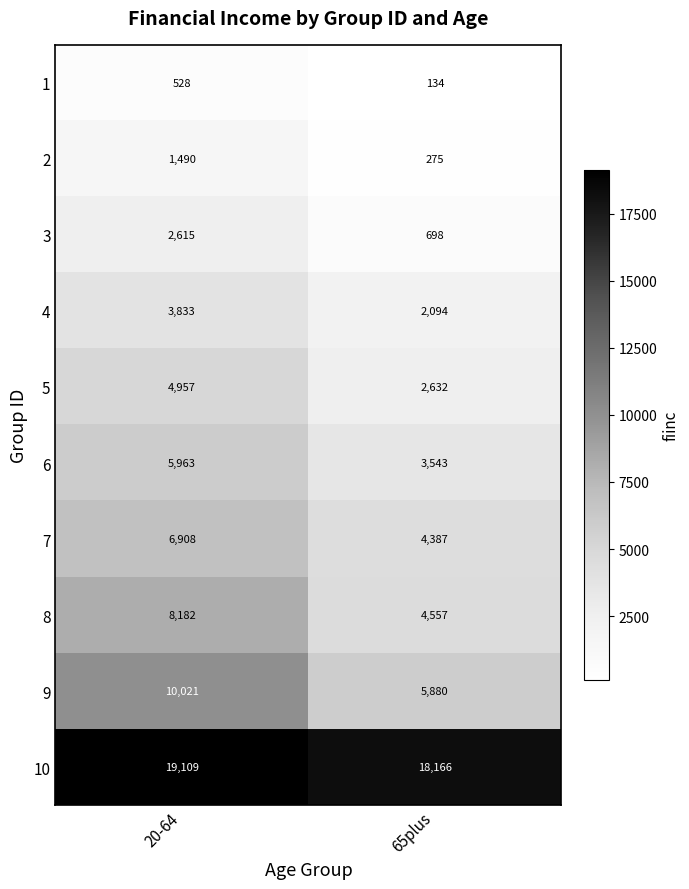

The value of 6 at 65plus is 1897.4. True or false?

False